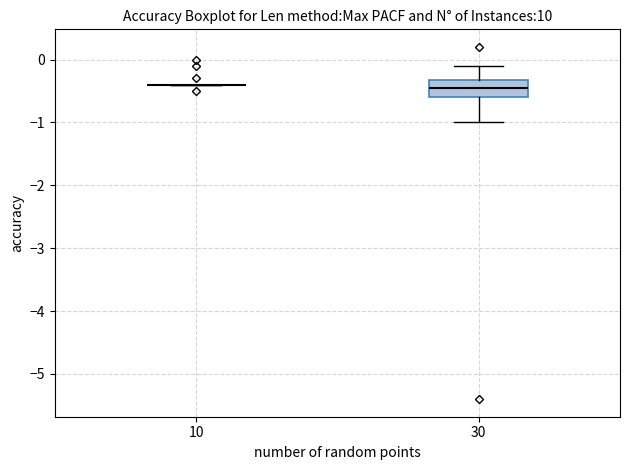

Comparing the boxes themselves (not the whiskers), which one is the tallest?

30